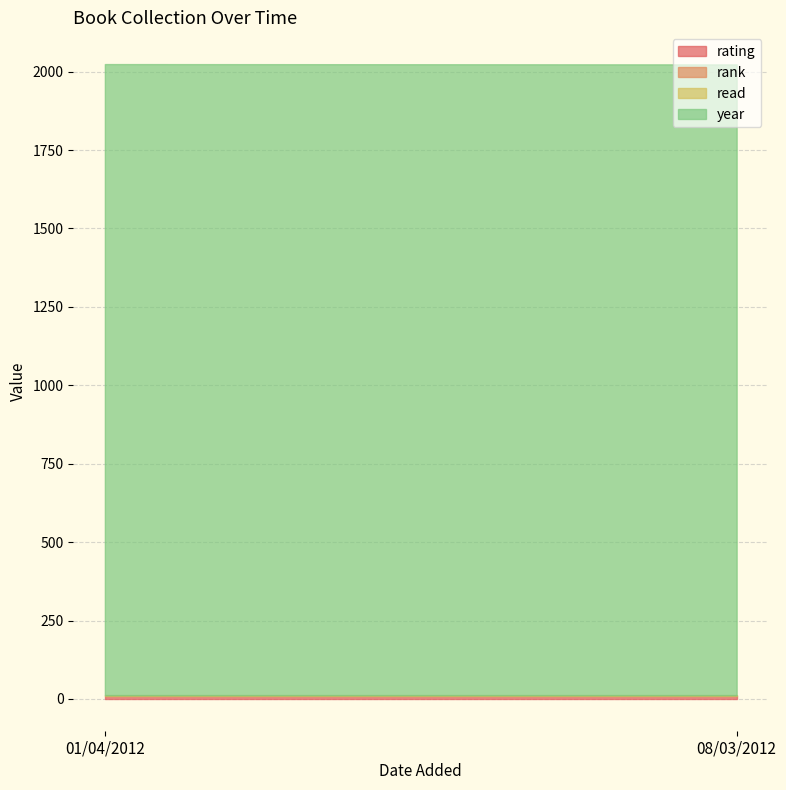

Between 01/04/2012 and 08/03/2012, which series saw the biggest shift?

year